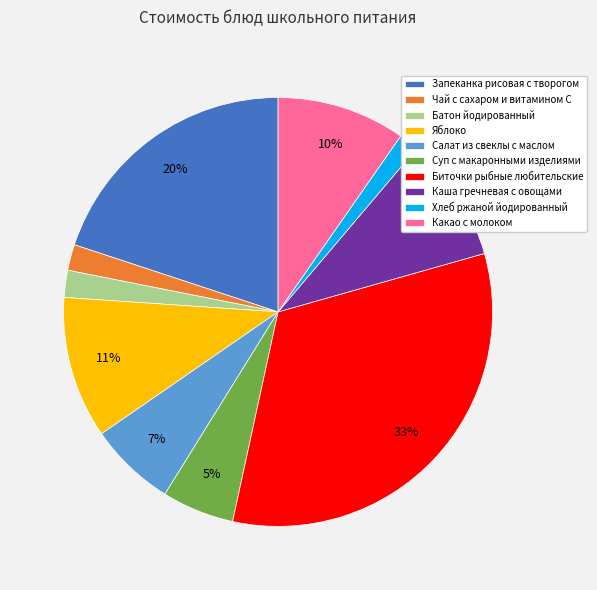

Does Суп с макаронными изделиями account for over 50% of the chart?

No